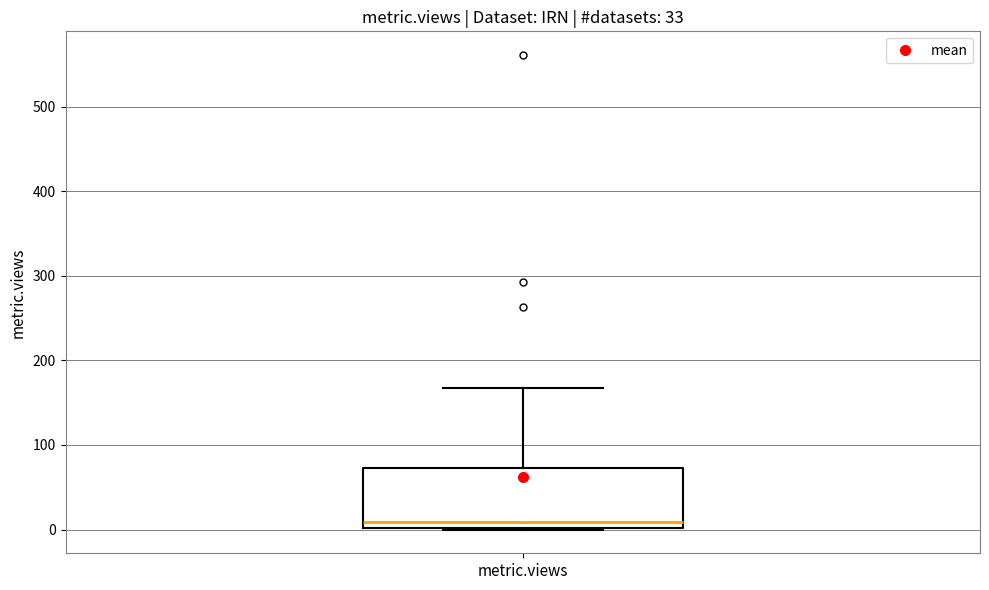

Transcribe this box plot: give where the median line is, the range the box spans, and where the two whiskers end, as read against the y-axis. The values are not printed on the chart, so give them approximately, as read against the axis.

median 10, box 0 to 70, whiskers 0 to 170